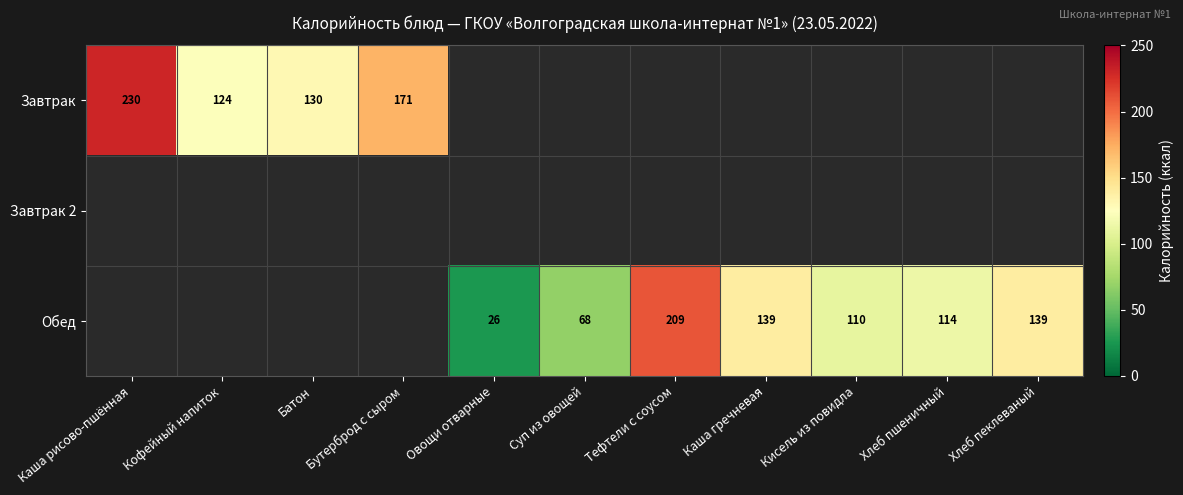

Is it true that Завтрак equals 169.2 at Кофейный напиток?

False